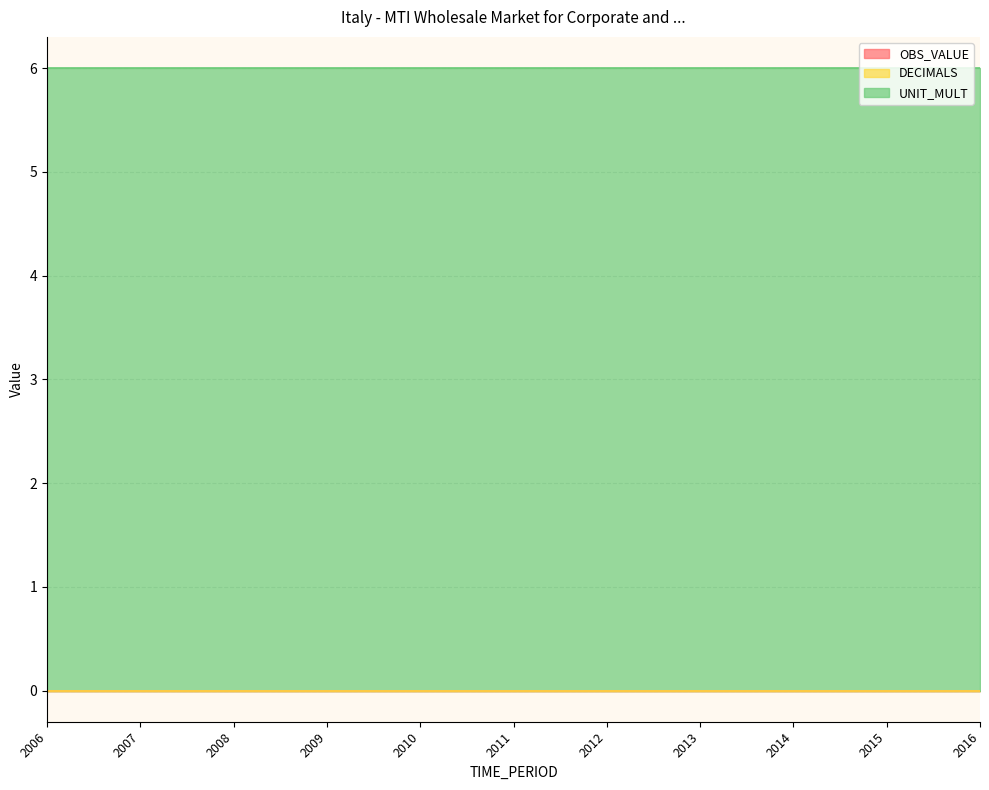

What are all the series names shown in the legend?

OBS_VALUE, DECIMALS, UNIT_MULT